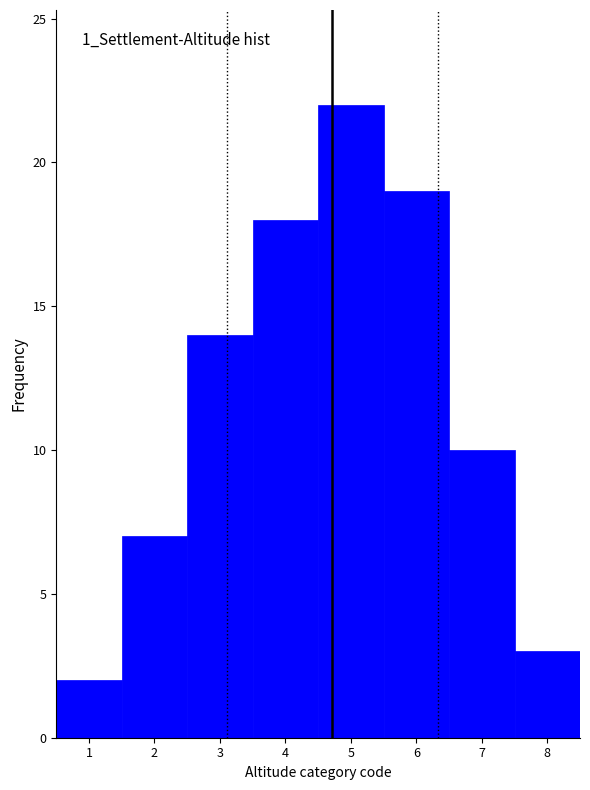

Which range on the x-axis has the tallest bar?

4.5 to 5.5